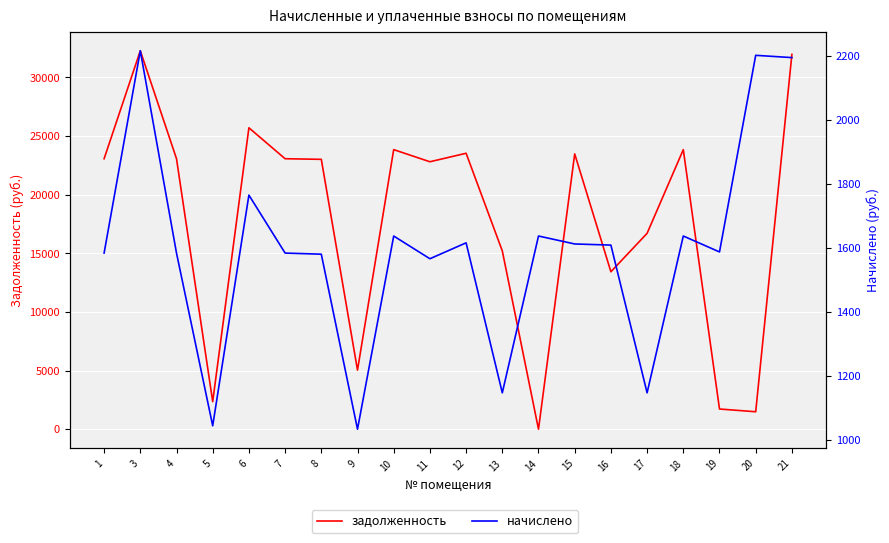

Rank the series at 8 from highest to lowest value.

задолженность, начислено